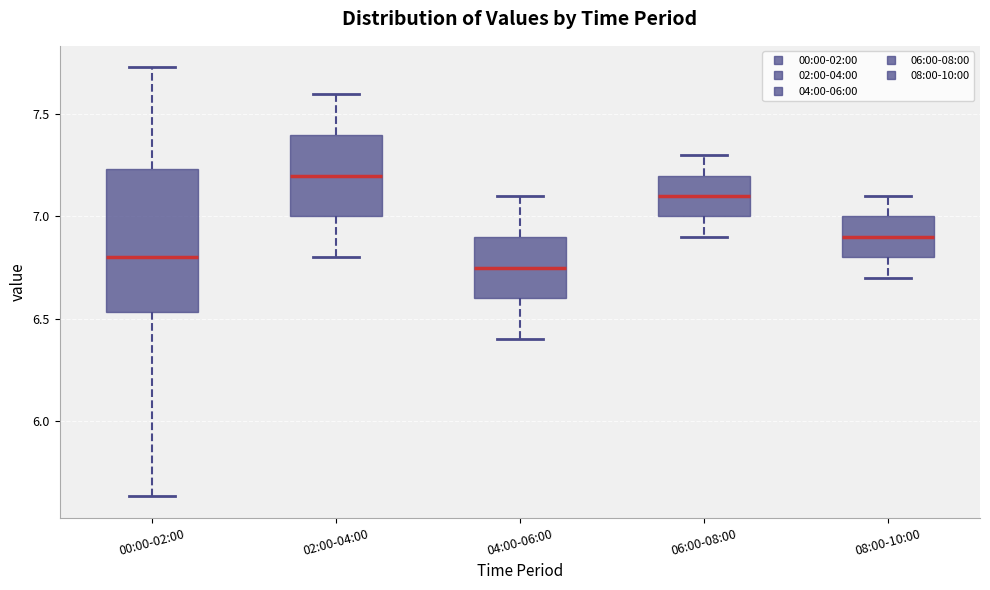

Where does the median line of the box for 02:00-04:00 sit on the y-axis? The values are not printed on the chart, so give them approximately, as read against the axis.

7.20